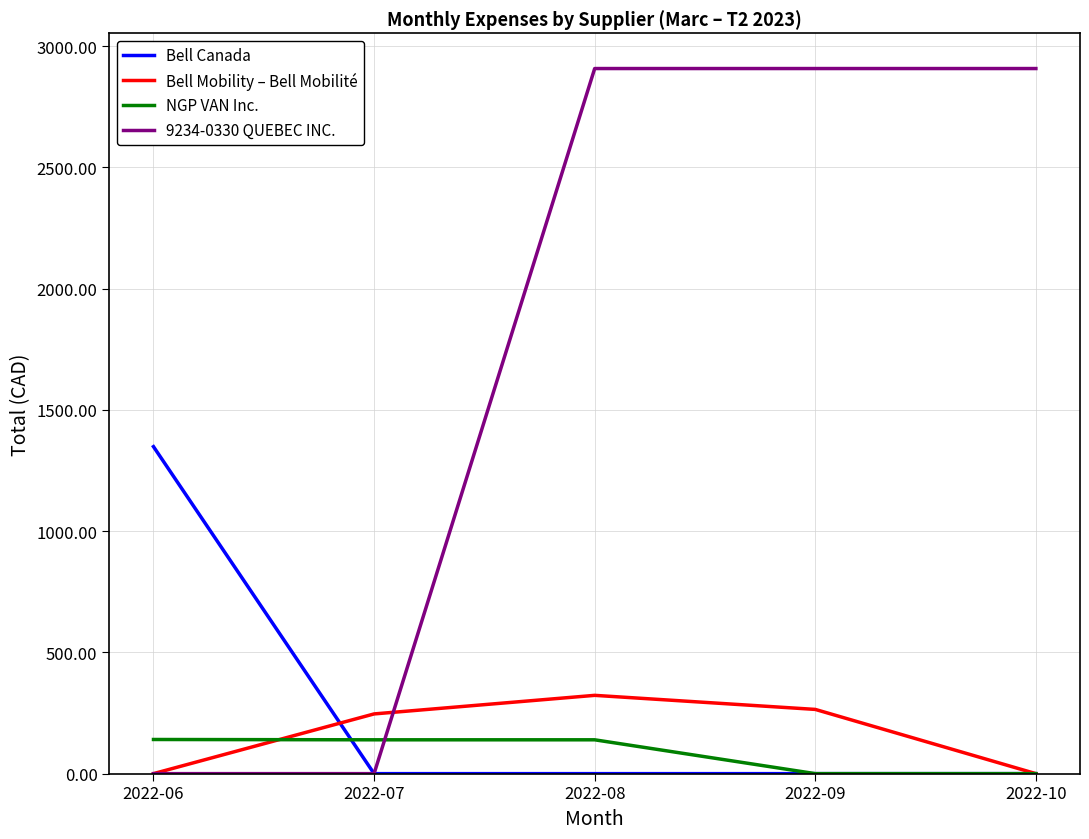

True or false: Bell Mobility – Bell Mobilité has a value of 99.3 at 2022-09.

False